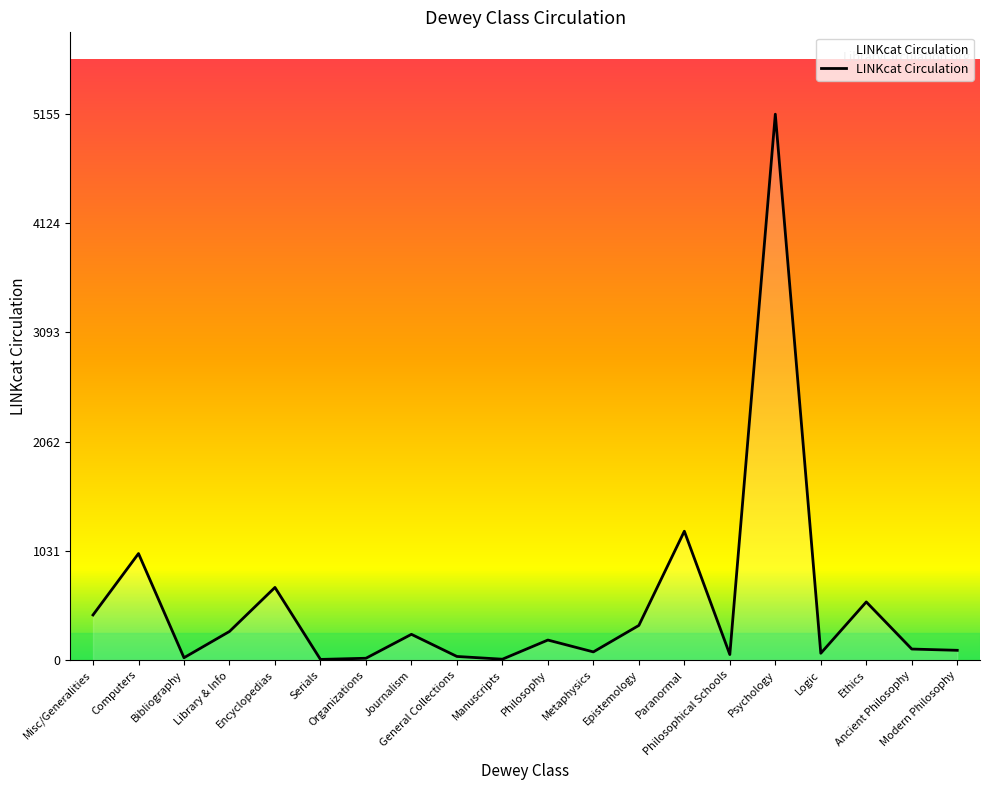

True or false: there are more than 1 points higher than both neighbors.

True